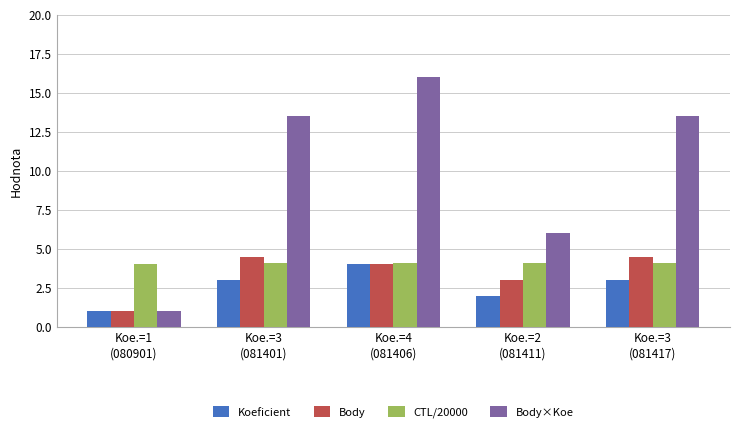

What is the maximum value for Body×Koe?

16.0